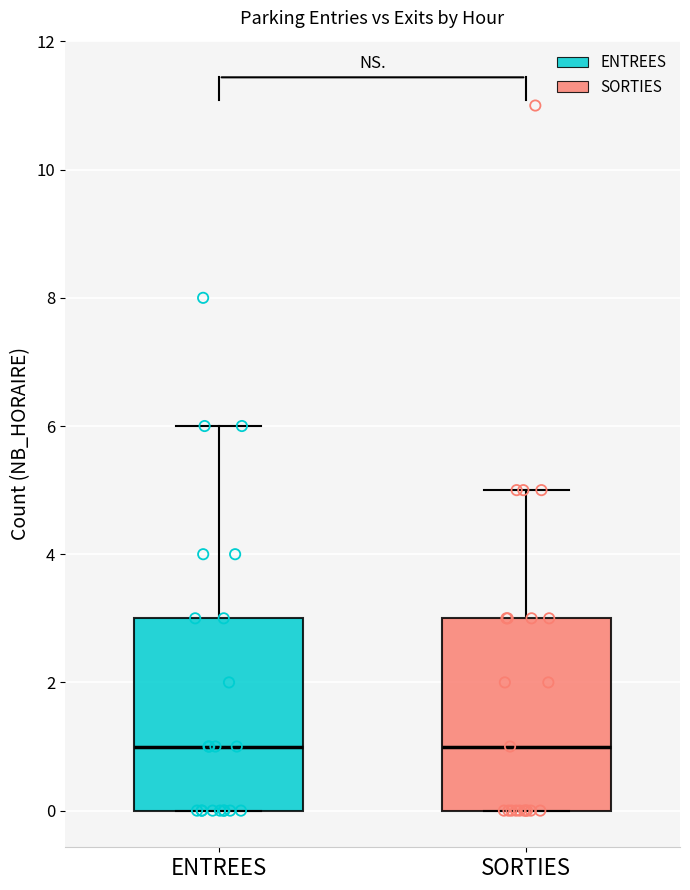

Reading left to right, read every box against the y-axis: the position of its median line, the range the box covers, and the ends of its whiskers. The values are not printed on the chart, so give them approximately, as read against the axis.

ENTREES: median 1, box 0 to 3, whiskers 0 to 6
SORTIES: median 1, box 0 to 3, whiskers 0 to 5